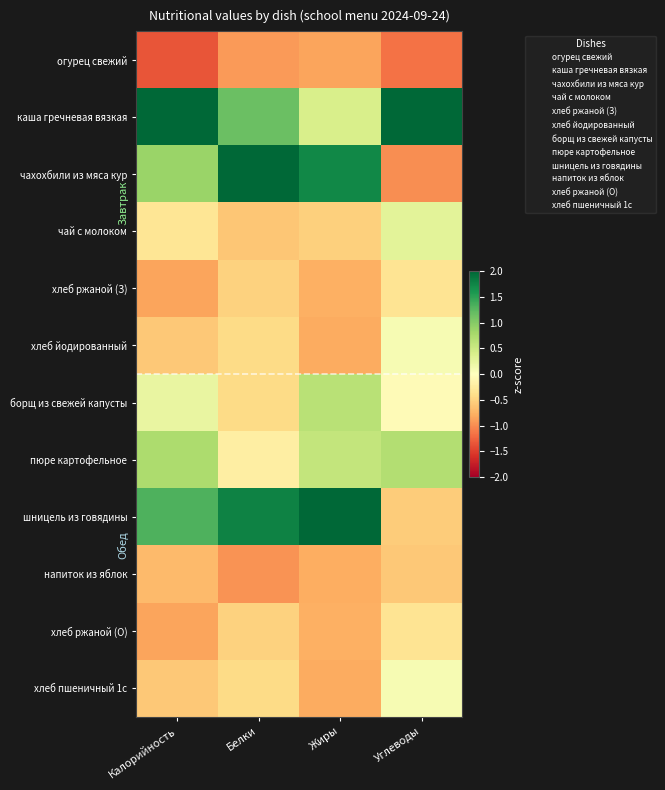

At which category is the sum across all series the highest?

Калорийность